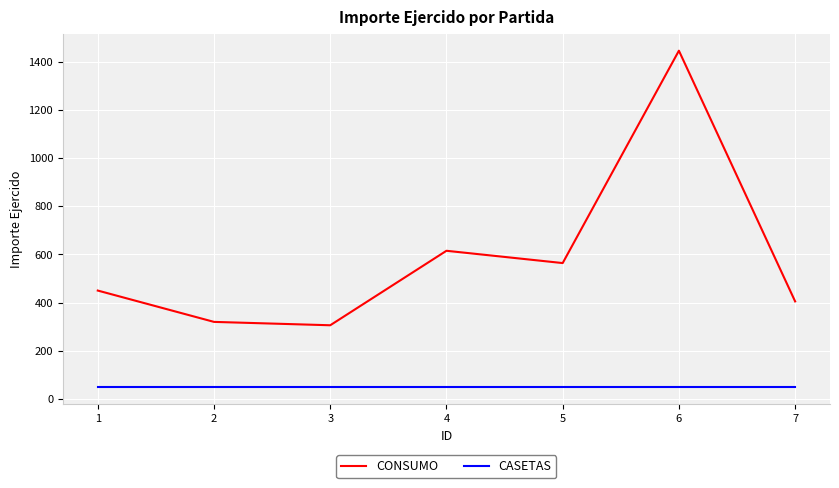

At how many categories does at least one series exceed 998?

1